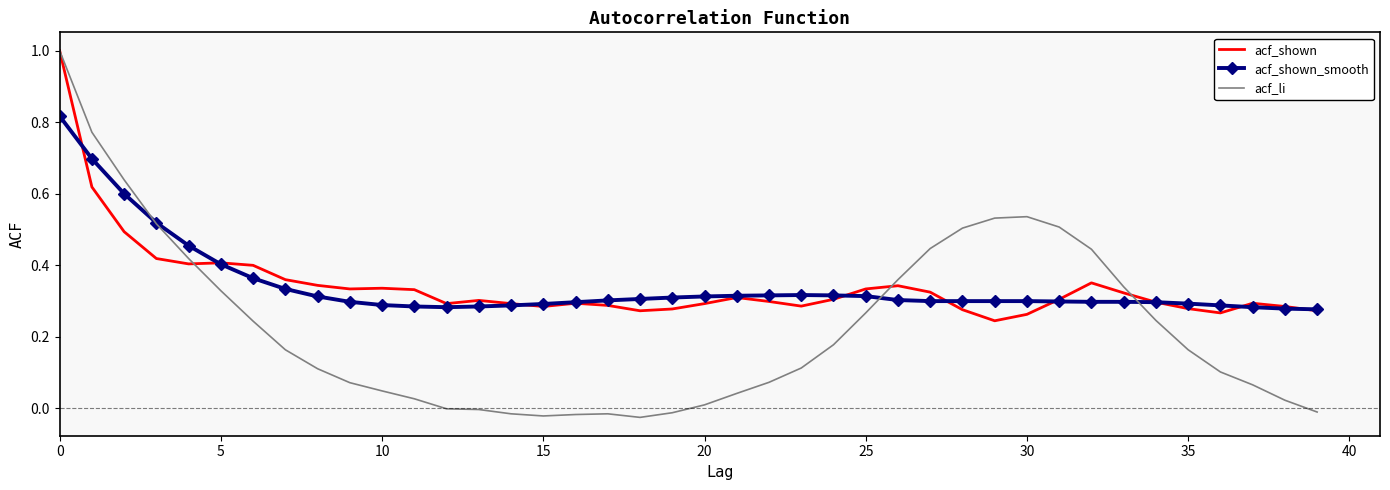

Which series has the largest range (max minus min)?

acf_li